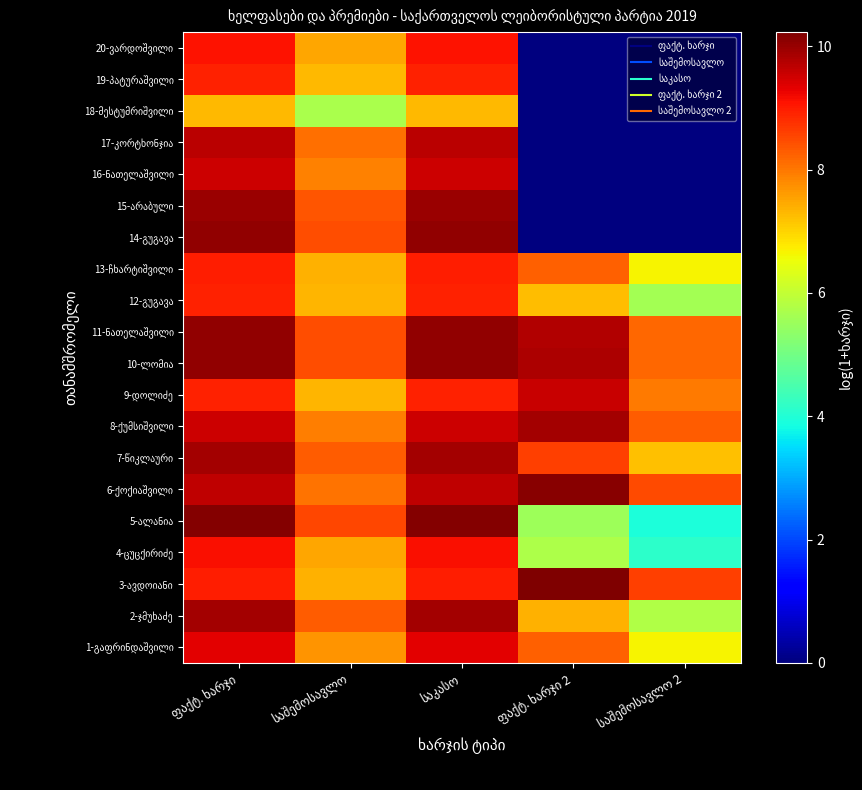

Rank the series by their maximum value, from highest to lowest.

3-ავდოიანი, 5-ალანია, 6-ქოქიაშვილი, 10-ლომია, 11-ნათელაშვილი, 14-გუგავა, 15-არაბული, 2-ჯმუხაძე, 8-ქუმსიშვილი, 7-წიკლაური, 17-კორტხონჯია, 9-დოლიძე, 16-ნათელაშვილი, 1-გაფრინდაშვილი, 4-ცუცქირიძე, 20-ვარდოშვილი, 13-ჩხარტიშვილი, 12-გუგავა, 19-პატურაშვილი, 18-მესტუმრიშვილი